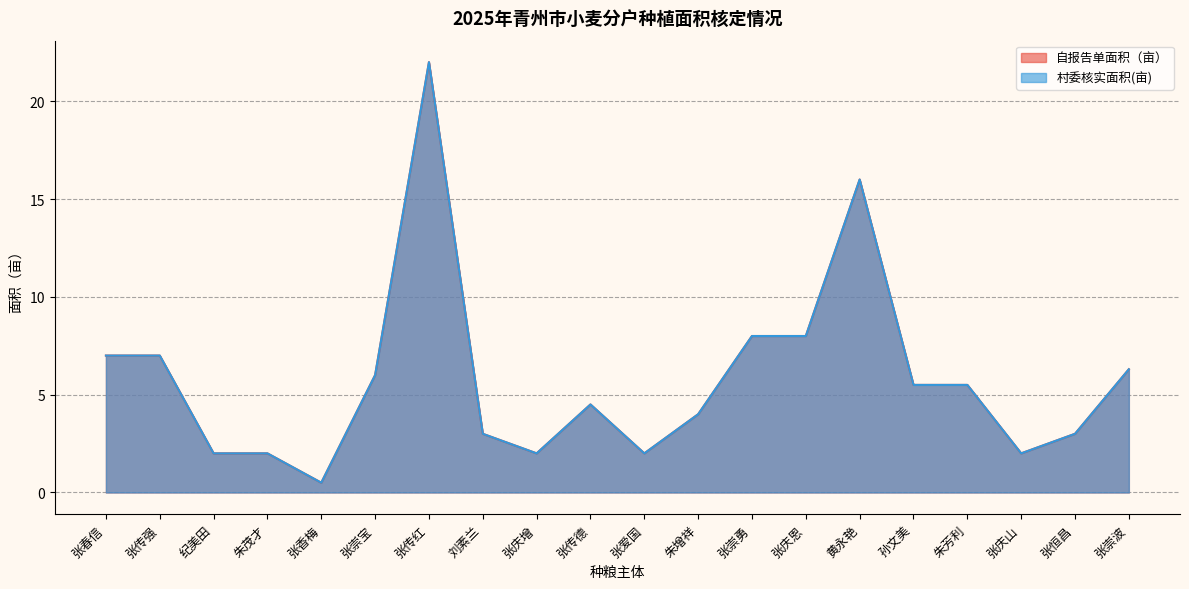

Where is the first local minimum for 自报告单面积（亩）?

张香梅